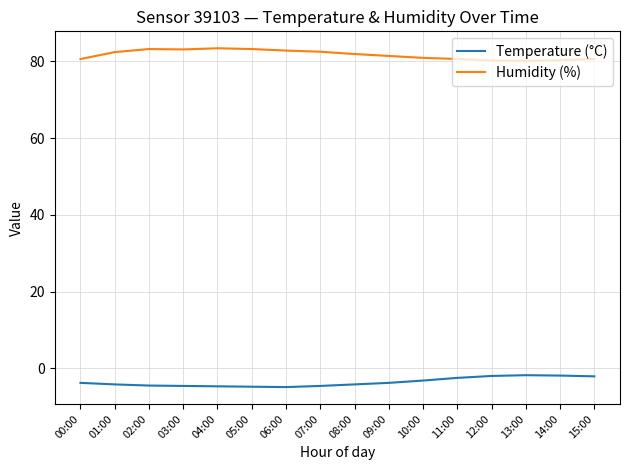

True or false: Temperature (°C) and Humidity (%) cross at least once.

False